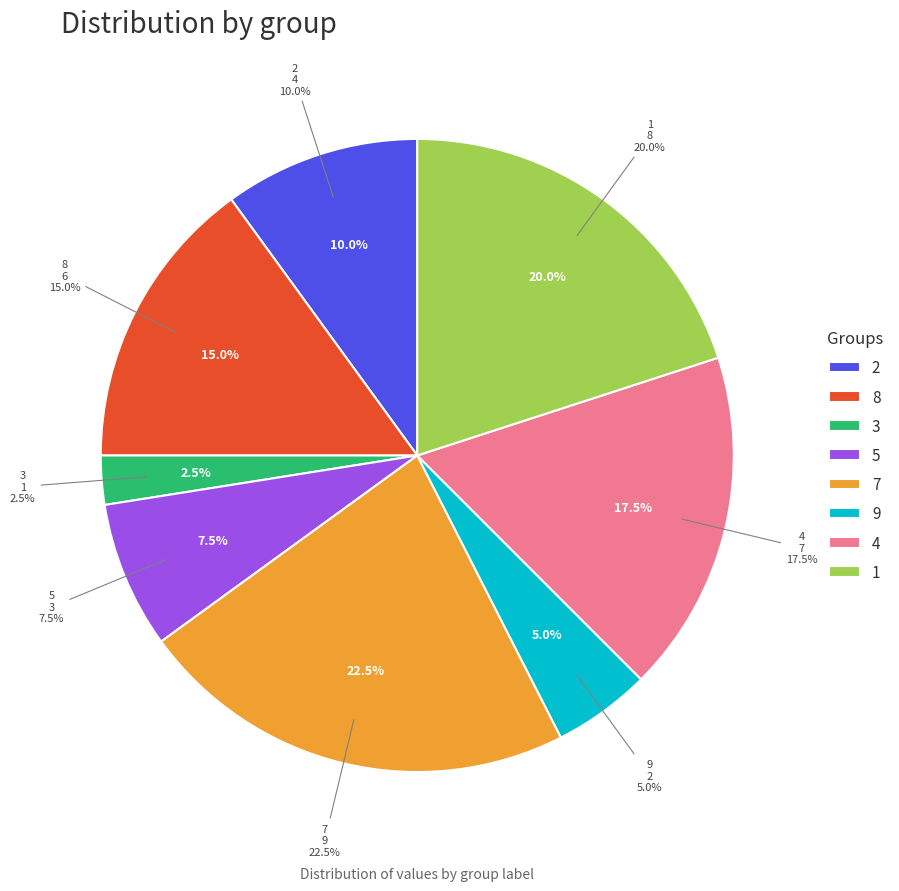

What is the total percentage of 3 and 7?

25.0%